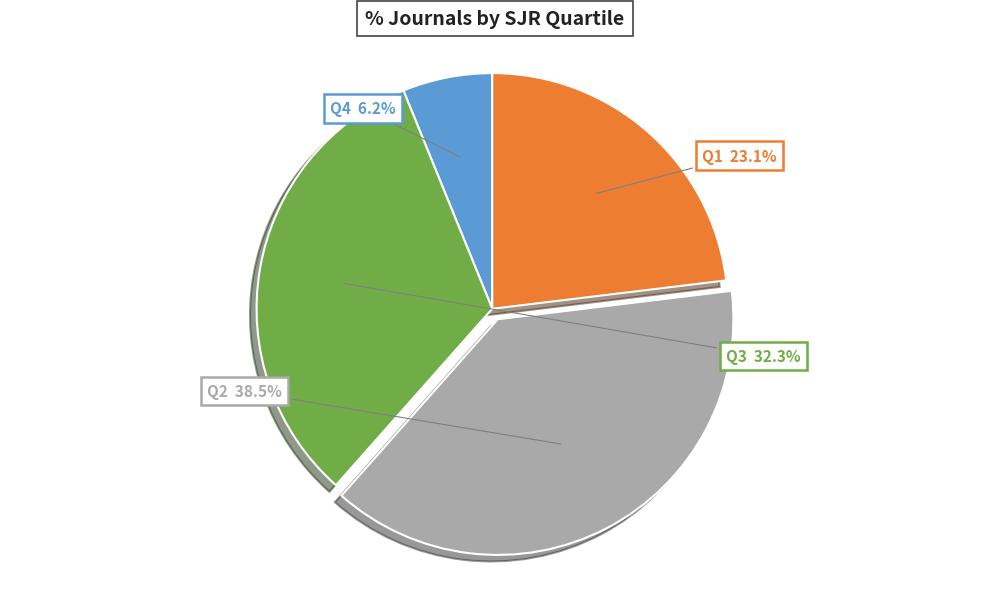

What is the ratio of the value at Q4 to the value at Q1?

0.3